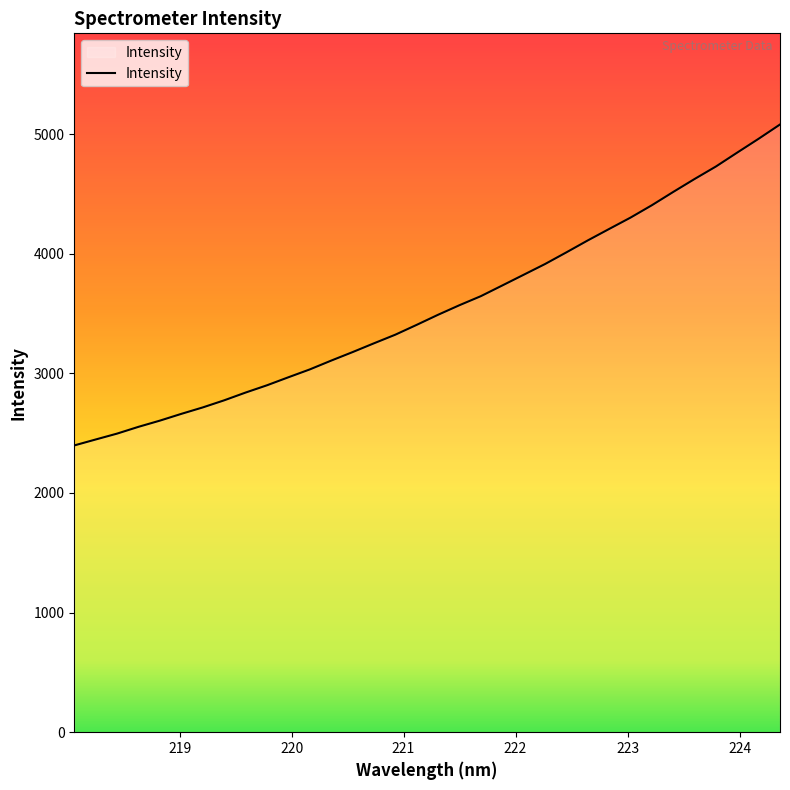

What is the smallest value displayed?

2397.7